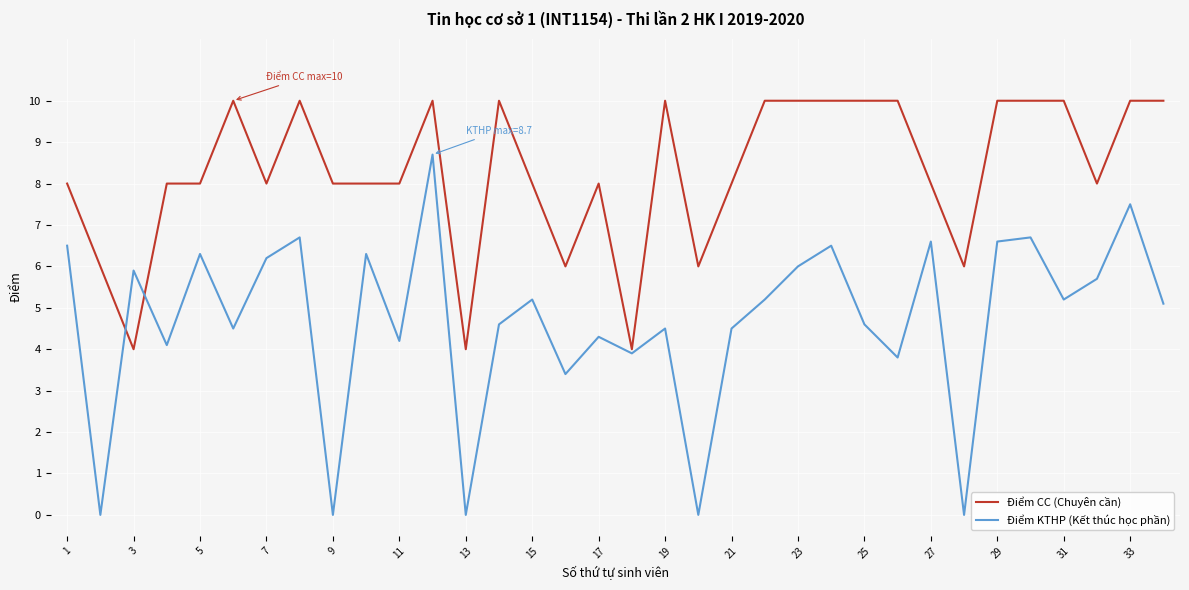

What is the minimum value for Điểm CC (Chuyên cần)?

4.0